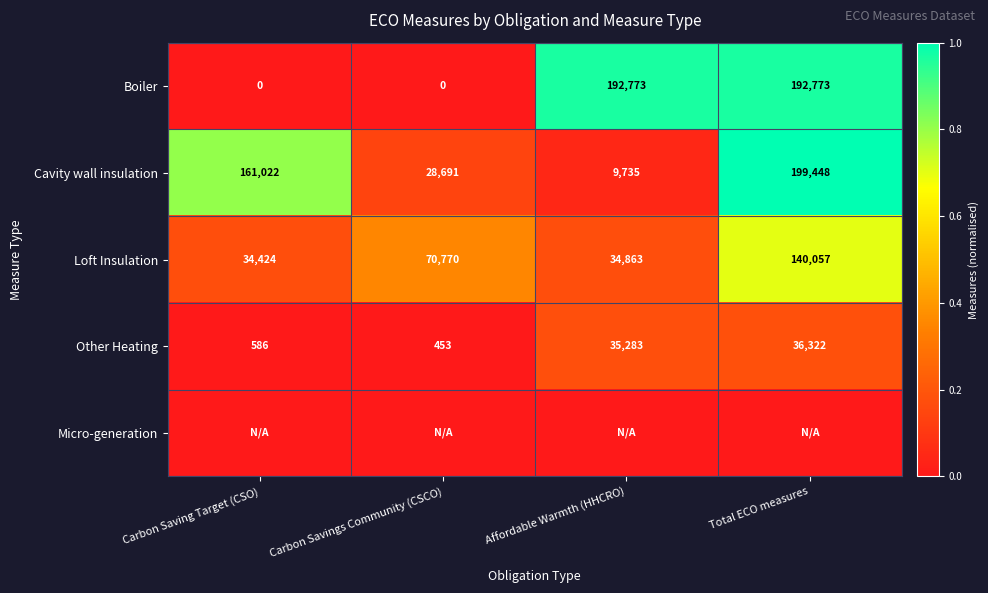

What is the approximate value of Cavity wall insulation at Carbon Saving Target (CSO)?

161022